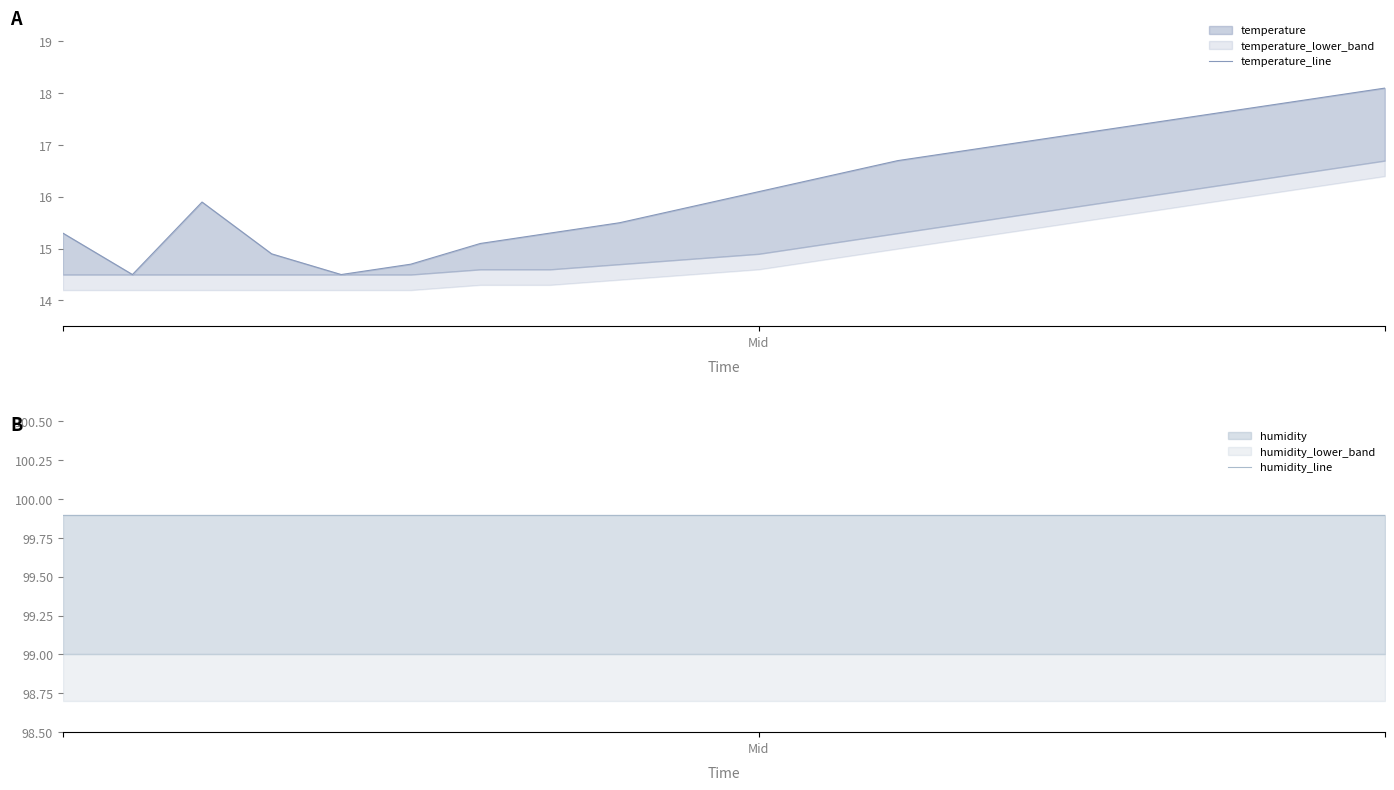

True or false: humidity_line and temperature_line intersect in this chart.

False